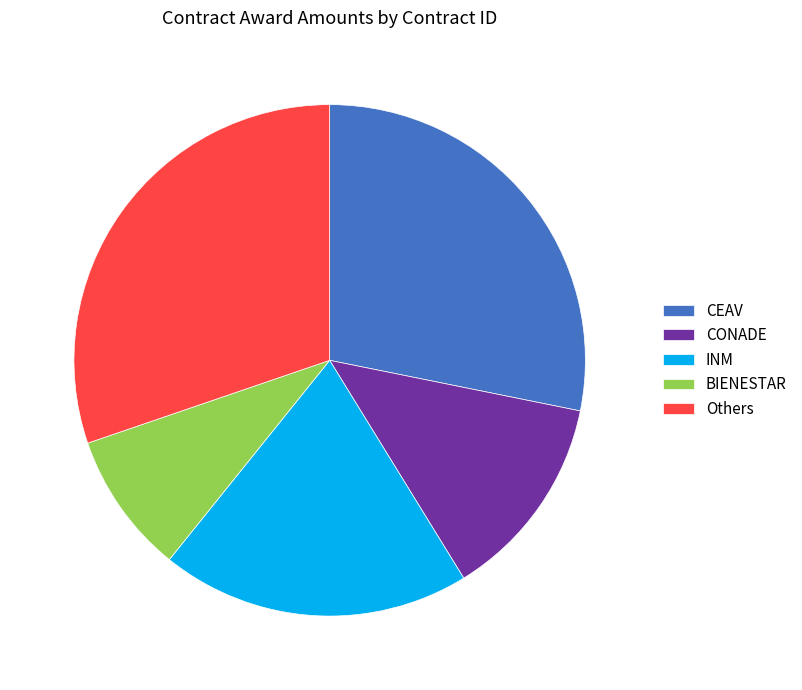

Between CEAV and BIENESTAR, which is larger?

CEAV